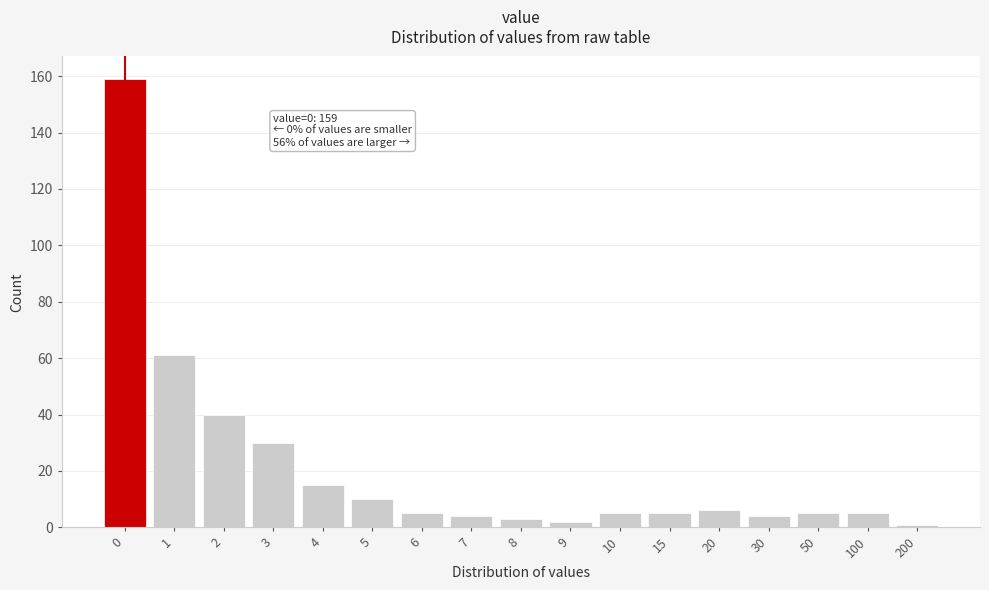

Reading right to left, extract all data points from this chart.

200=1	100=5	50=5	30=4	20=6	15=5	10=5	9=2	8=3	7=4	6=5	5=10	4=15	3=30	2=40	1=61	0=159